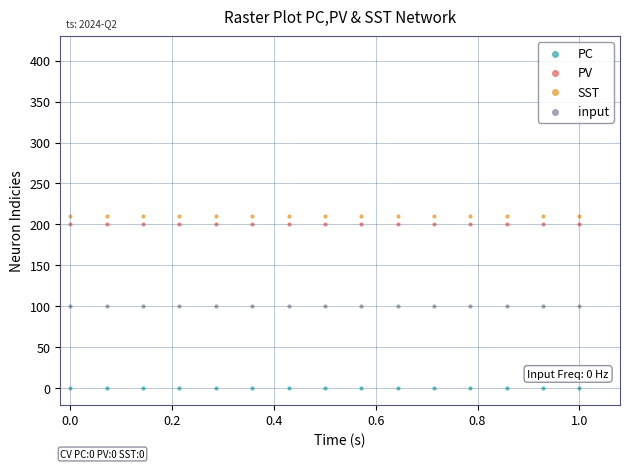

What are all the series names shown in the legend?

PC, PV, SST, input